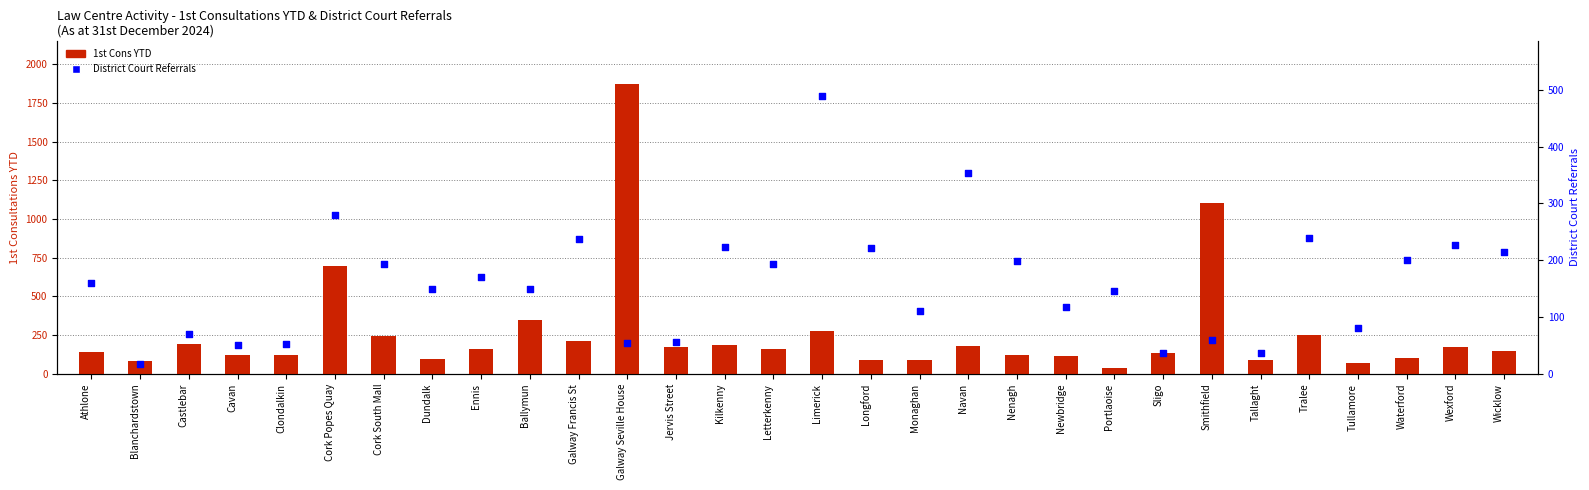

At how many categories does at least one series exceed 790?

2